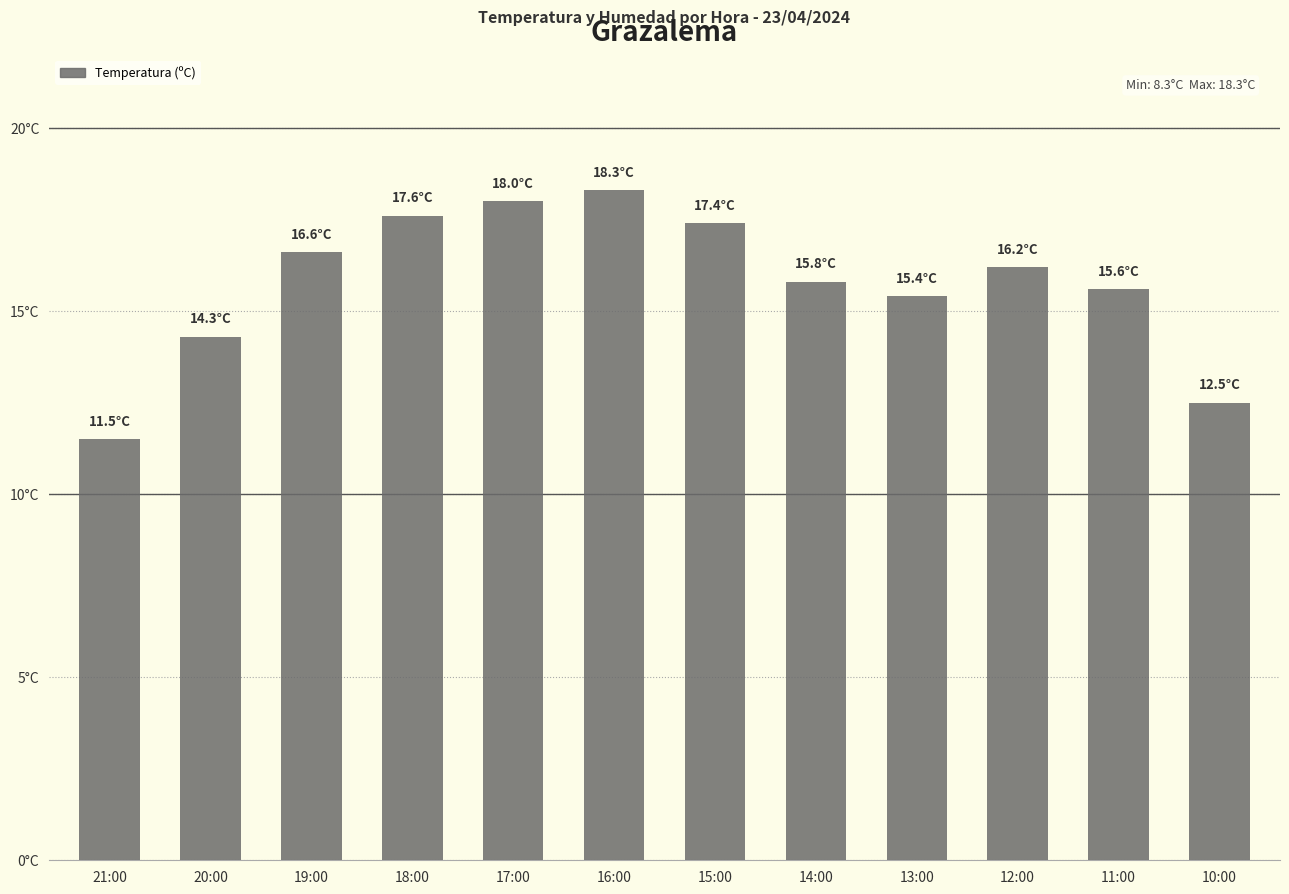

What is the difference between the maximum and minimum values?

6.8